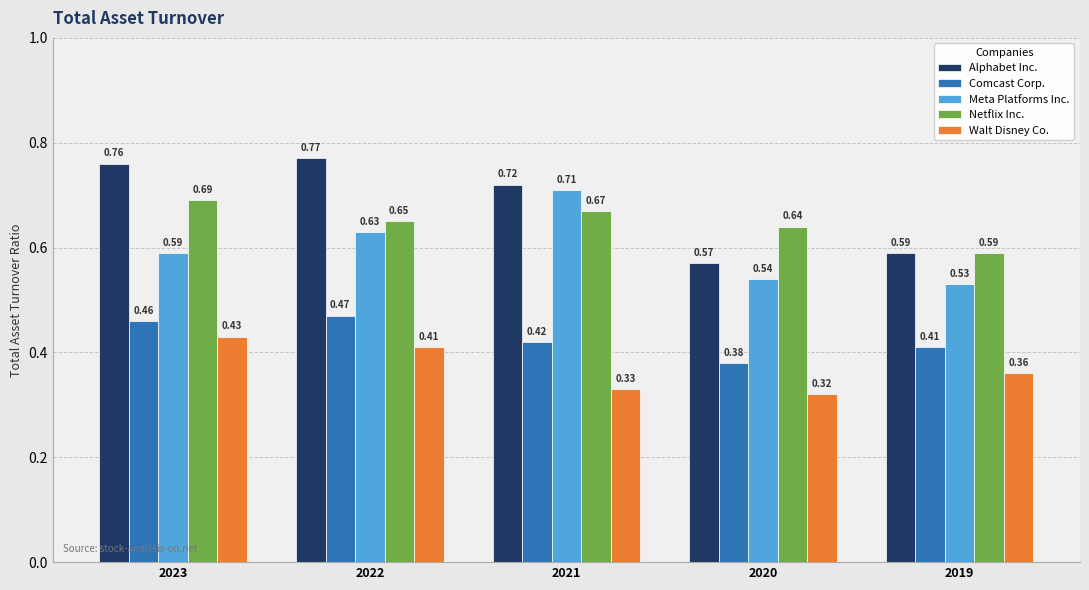

Rank the categories by Comcast Corp. value from highest to lowest.

2022, 2023, 2021, 2019, 2020